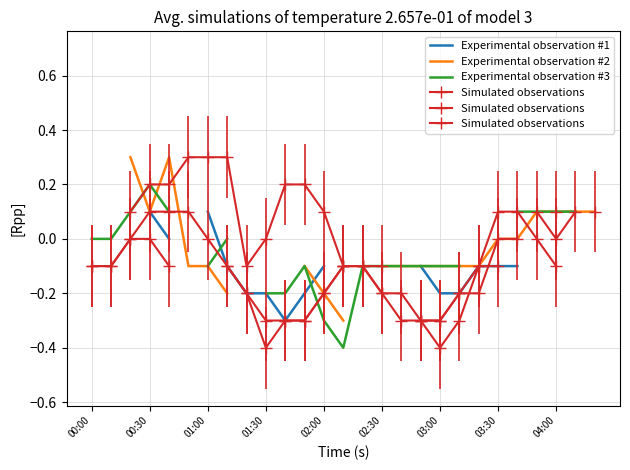

What are all the series names shown in the legend?

Experimental observation #1, Experimental observation #2, Experimental observation #3, Simulated observations